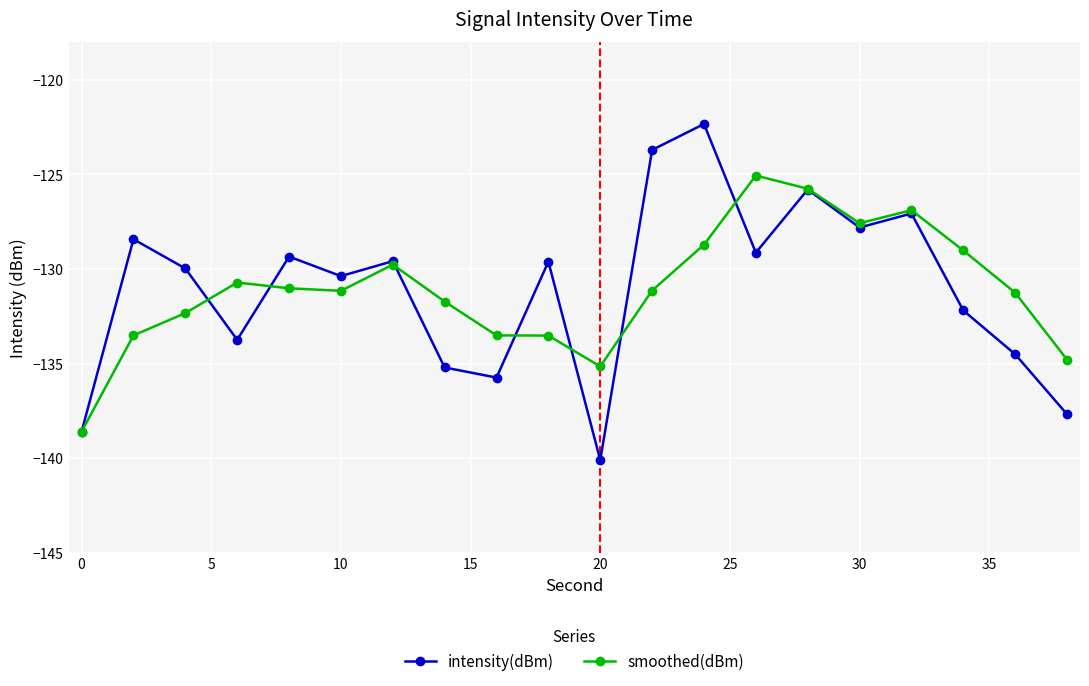

Which series has the widest spread of values?

intensity(dBm)